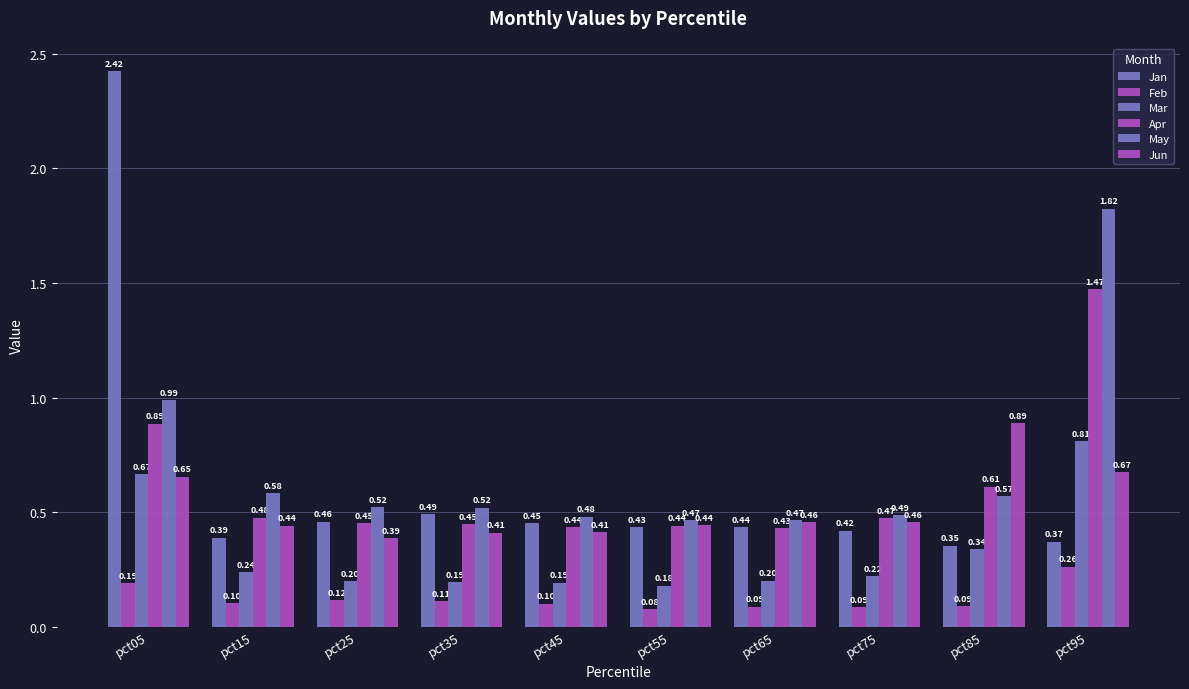

Is the value of Apr at pct95 greater than the value of Feb at pct35?

Yes